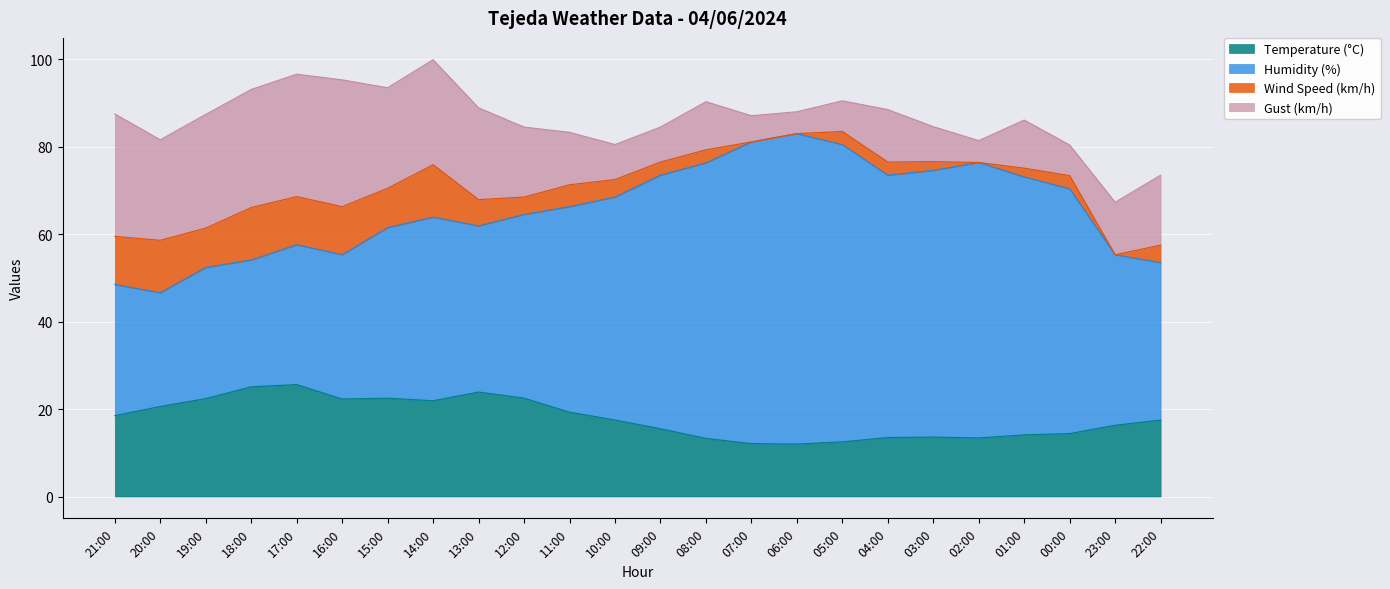

Is it true that Gust (km/h) equals 7.0 at 00:00?

True